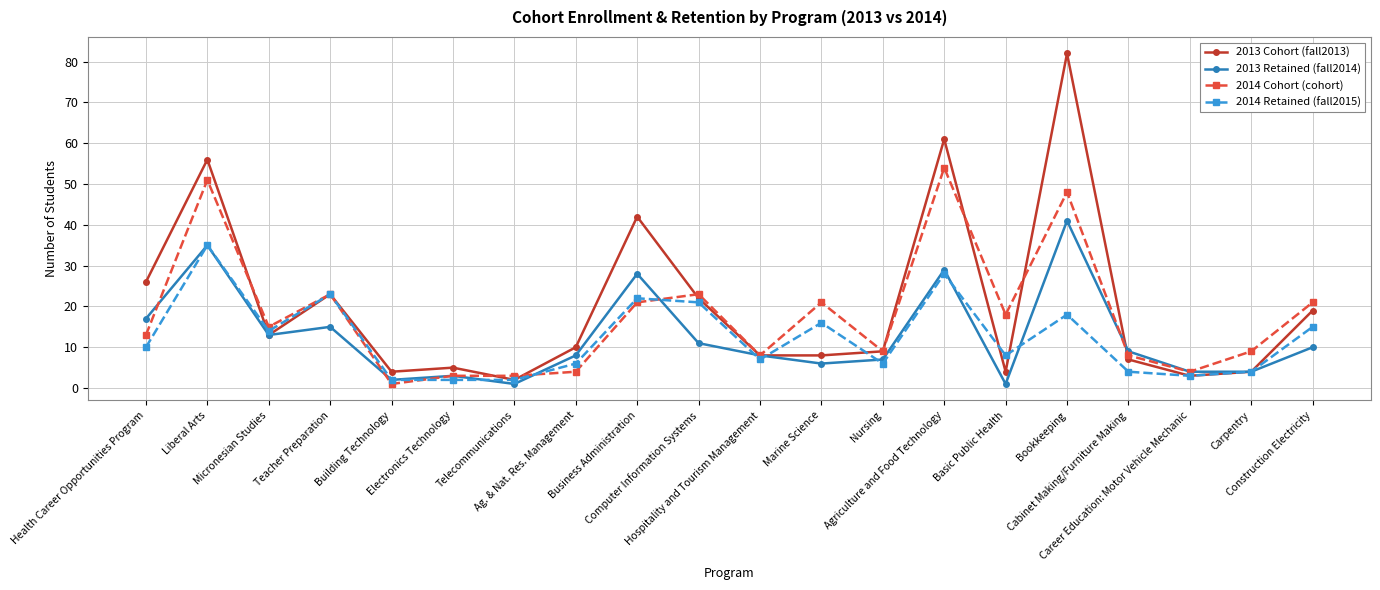

What is the label of the 3rd point from the right?

Career Education: Motor Vehicle Mechanic